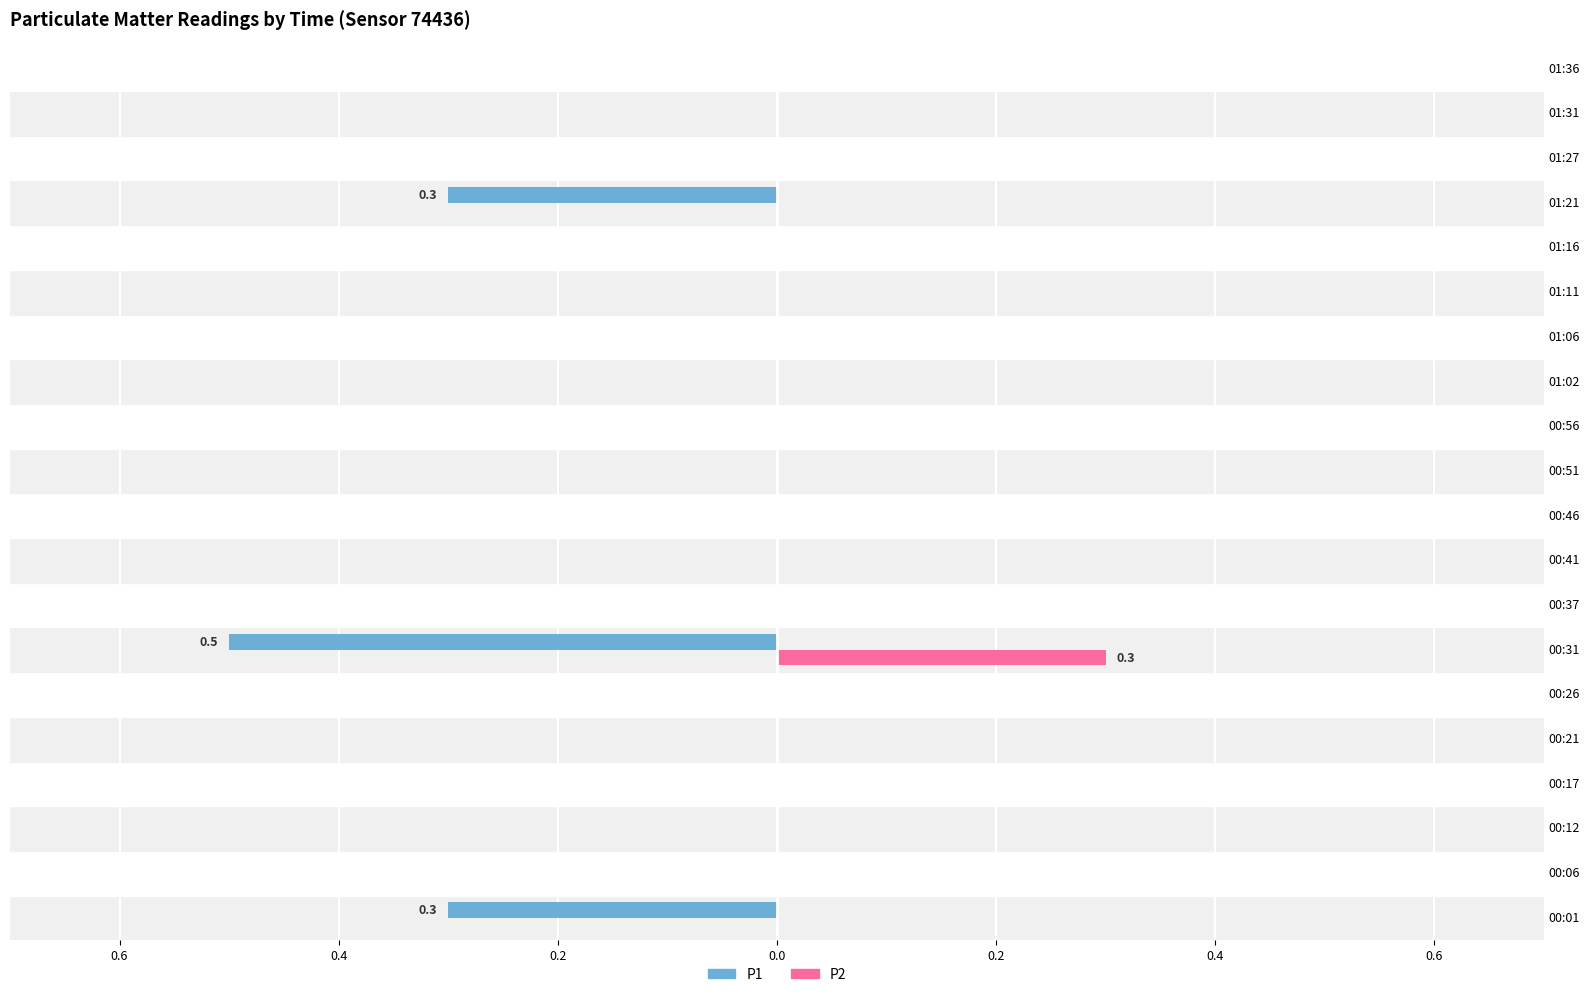

How many P2 values are between 0 and 1?

20